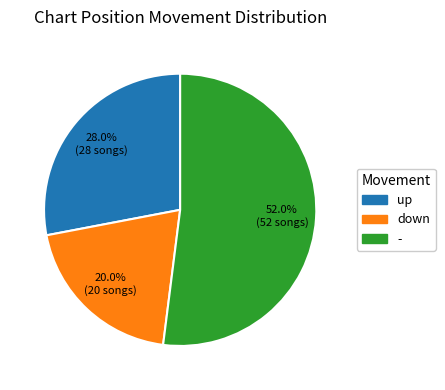

How many segments does this pie chart have?

3